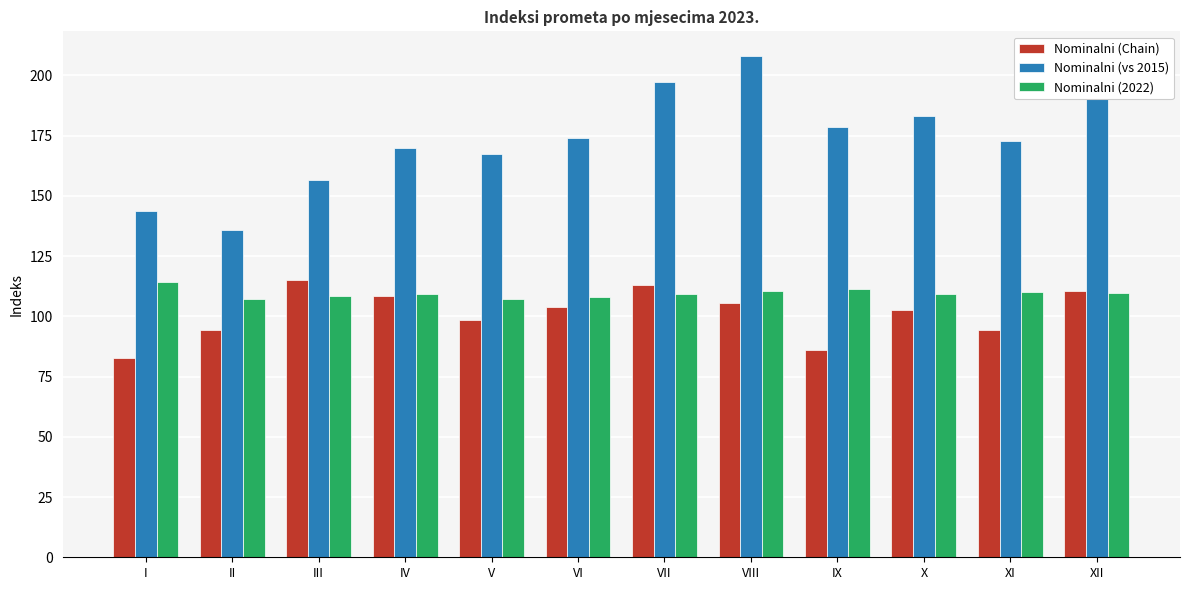

At which label does Nominalni (2022) first exceed 109?

I